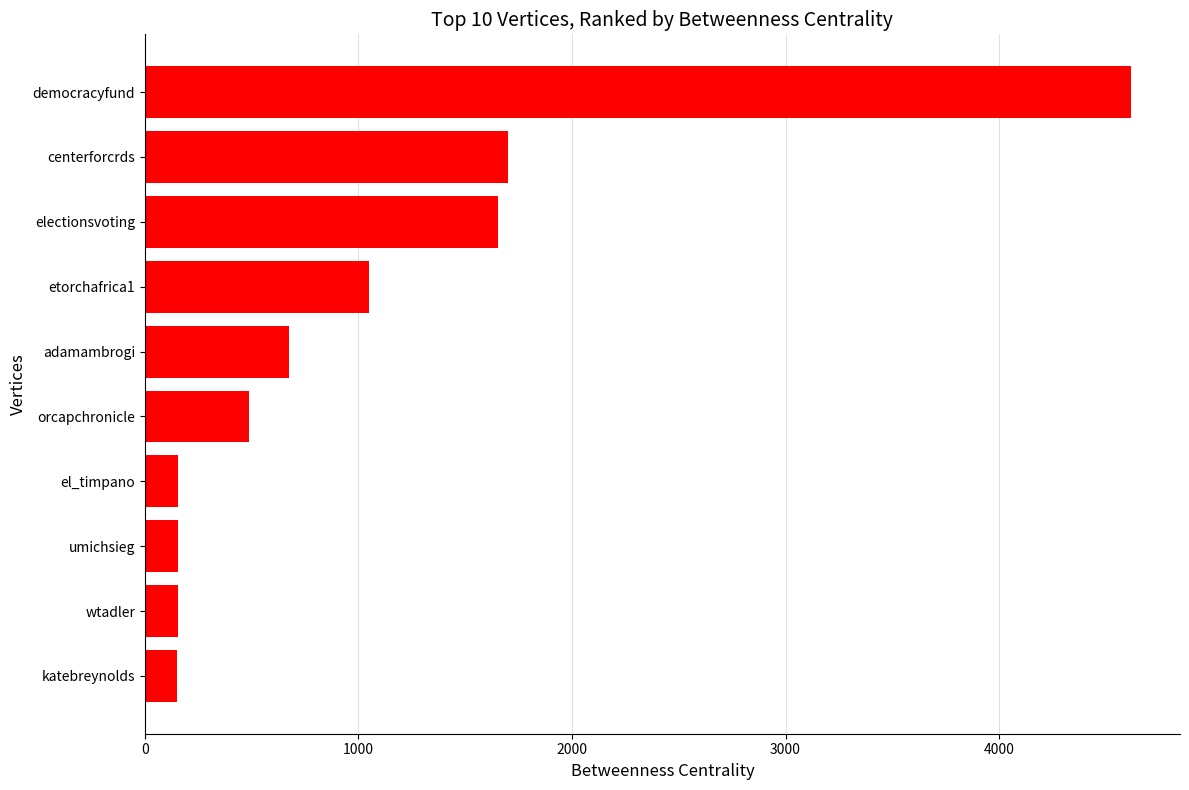

What is the change in value from katebreynolds to centerforcrds?

+1552.2